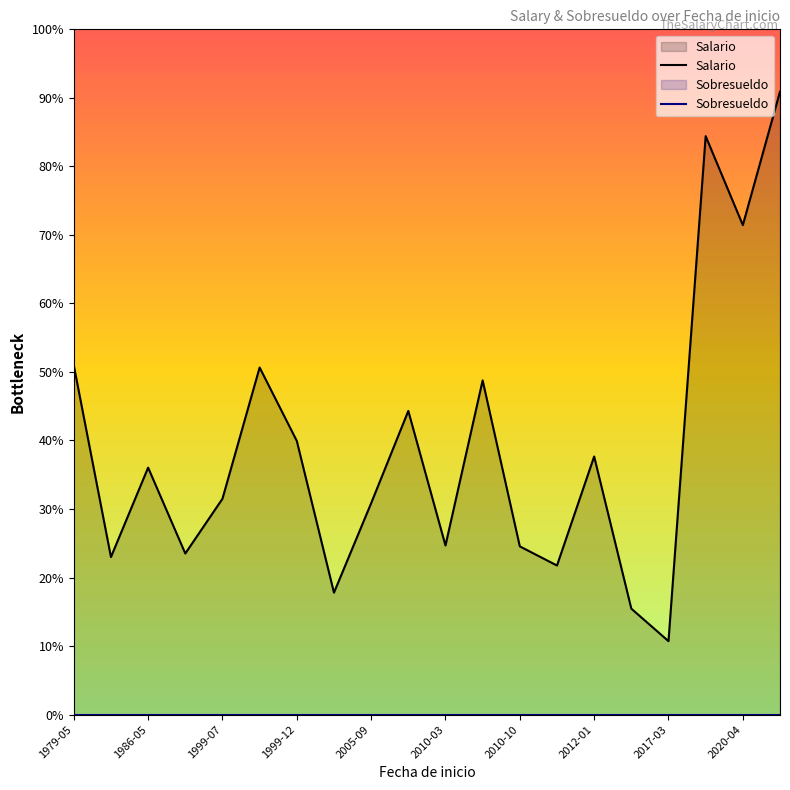

Between 2005-09 and 2017-03, which series saw the biggest shift?

Salario